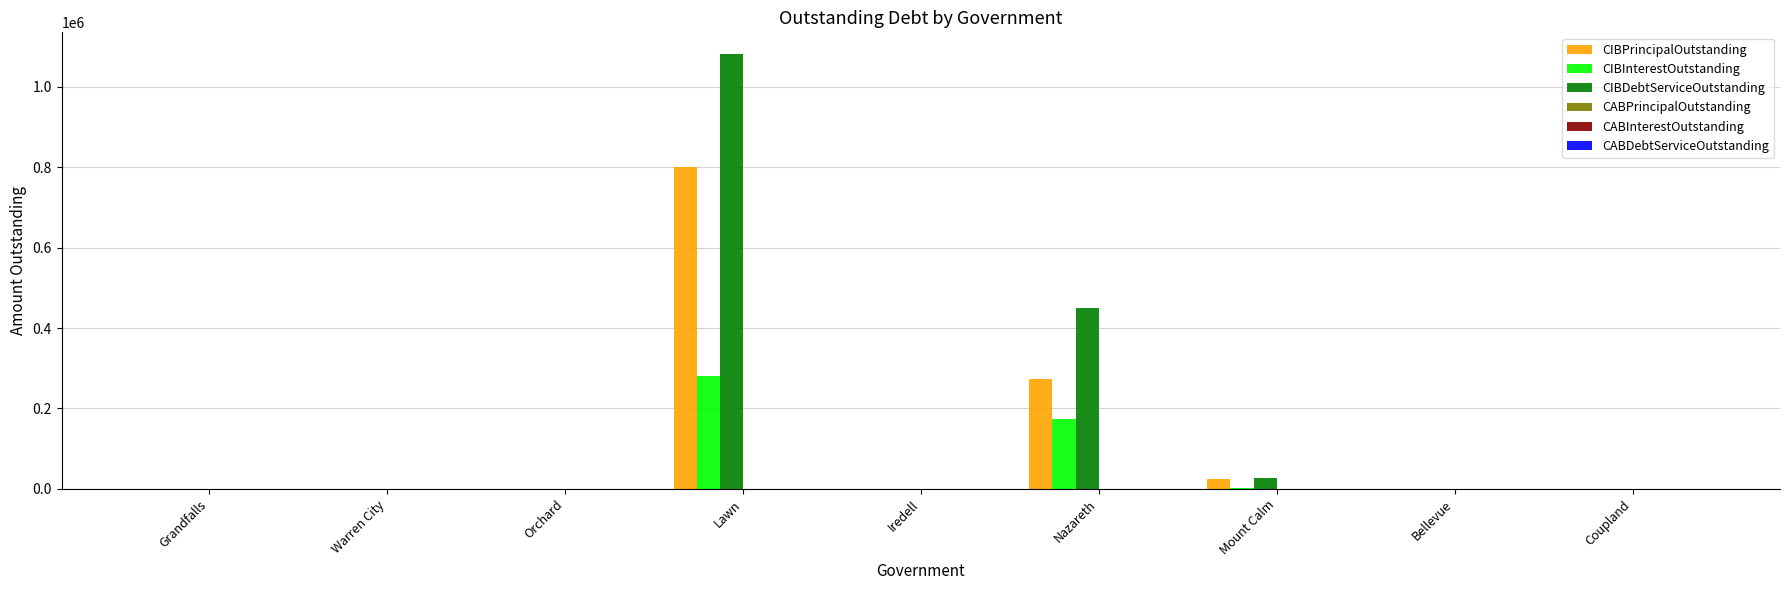

True or false: CIBInterestOutstanding has a value of 0.0 at Orchard.

True